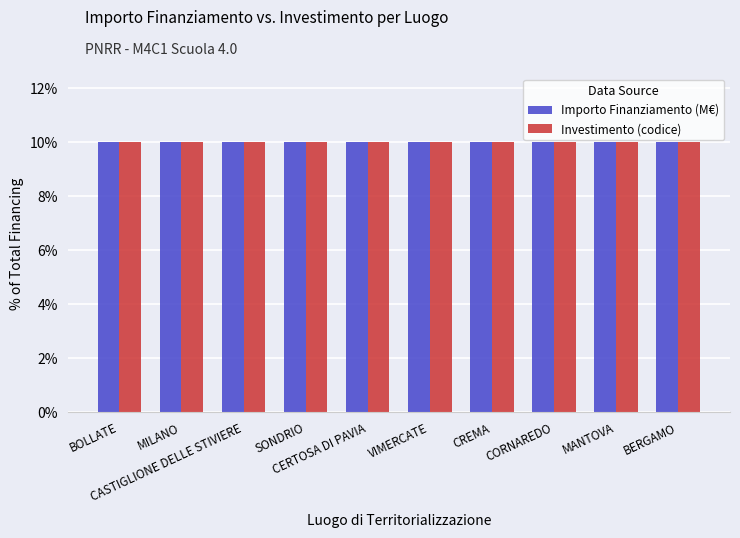

Is it true that Investimento (codice) equals 4.7 at CREMA?

False